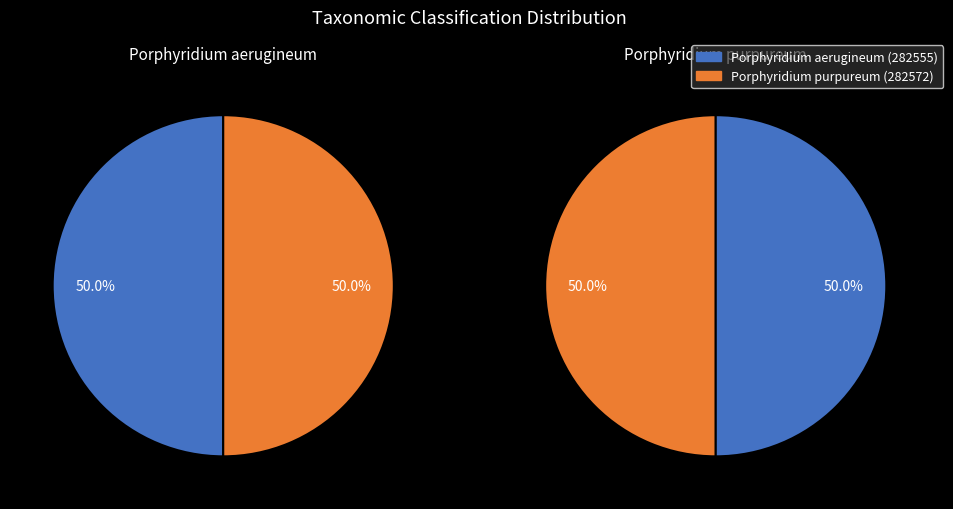

The 1 slice represents 59% of the pie. True or false?

False